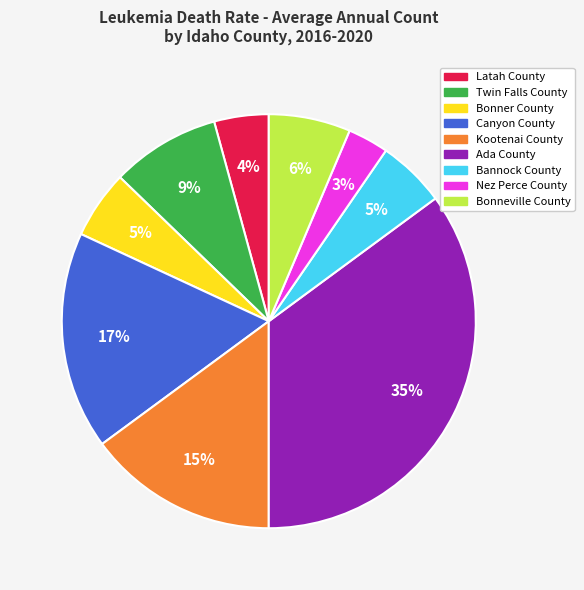

Which category has the smallest portion of the pie?

Nez Perce County